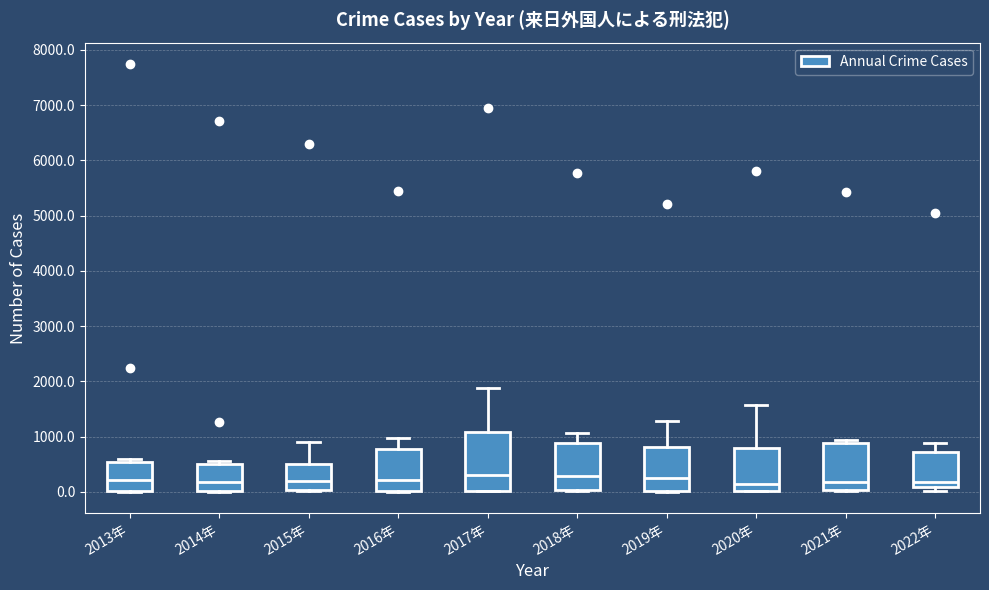

Reading left to right, transcribe this box plot: for each box, give where its median line is, the range the box spans, and where its two whiskers end, as read against the y-axis. The values are not printed on the chart, so give them approximately, as read against the axis.

2013年: median 200, box 0 to 500, whiskers 0 to 600
2014年: median 200, box 0 to 500, whiskers 0 to 600
2015年: median 200, box 0 to 500, whiskers 0 to 900
2016年: median 200, box 0 to 800, whiskers 0 to 1000
2017年: median 300, box 0 to 1100, whiskers 0 to 1900
2018年: median 300, box 0 to 900, whiskers 0 to 1100
2019年: median 300, box 0 to 800, whiskers 0 to 1300
2020年: median 200, box 0 to 800, whiskers 0 to 1600
2021年: median 200, box 0 to 900, whiskers 0 to 900 (just above the box's upper edge)
2022年: median 200, box 100 to 700, whiskers 0 to 900